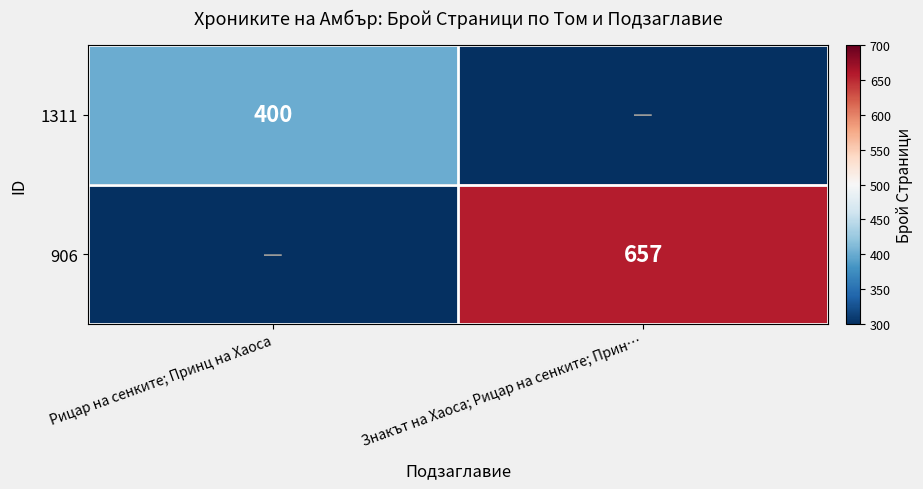

Is it true that 1311 equals 522 at Рицар на сенките; Принц на Хаоса?

False